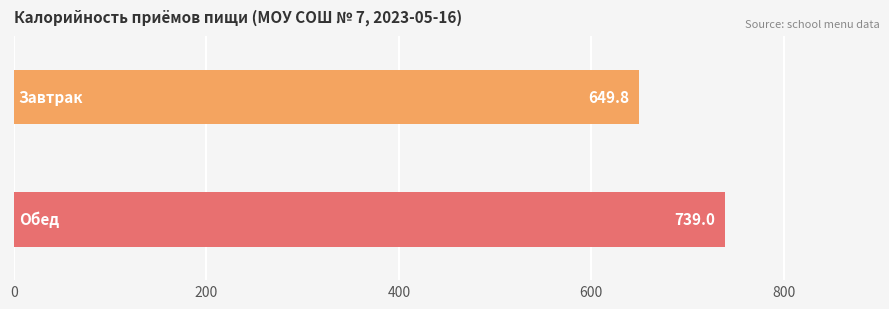

Reading bottom to top, what are all the values shown in this chart?

739.0	649.8